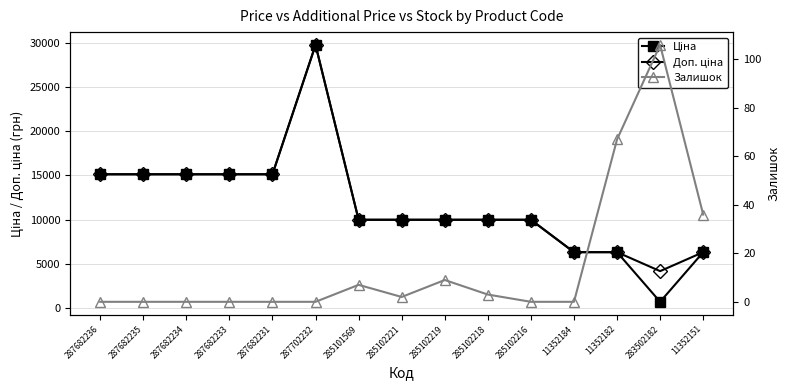

What is the label of the 6th point from the right?

285102218